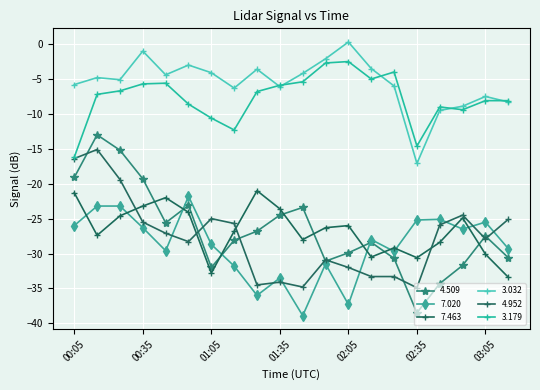

What is the label of the 20th point from the right?

00:05